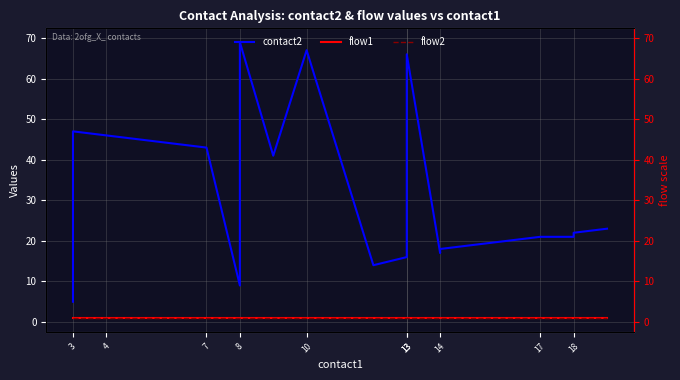

What is the label of the 5th point from the right?

14